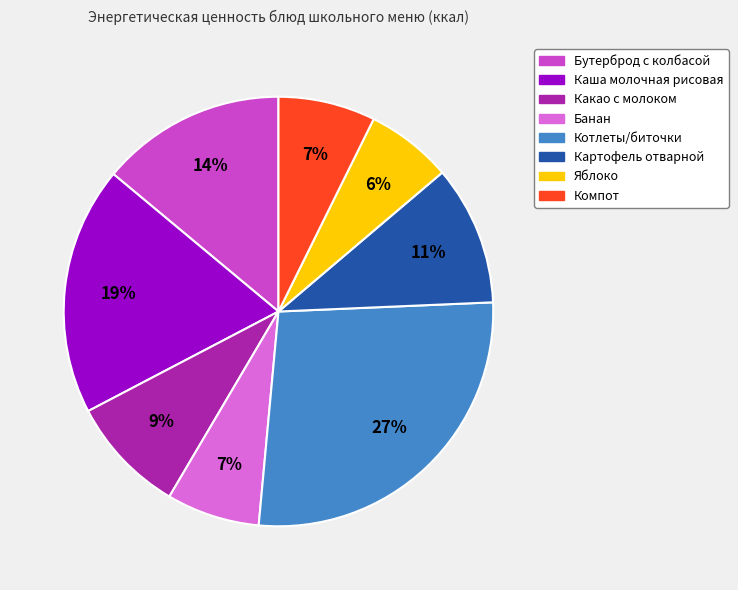

Combined, do Бутерброд с колбасой and Компот account for over 50%?

No